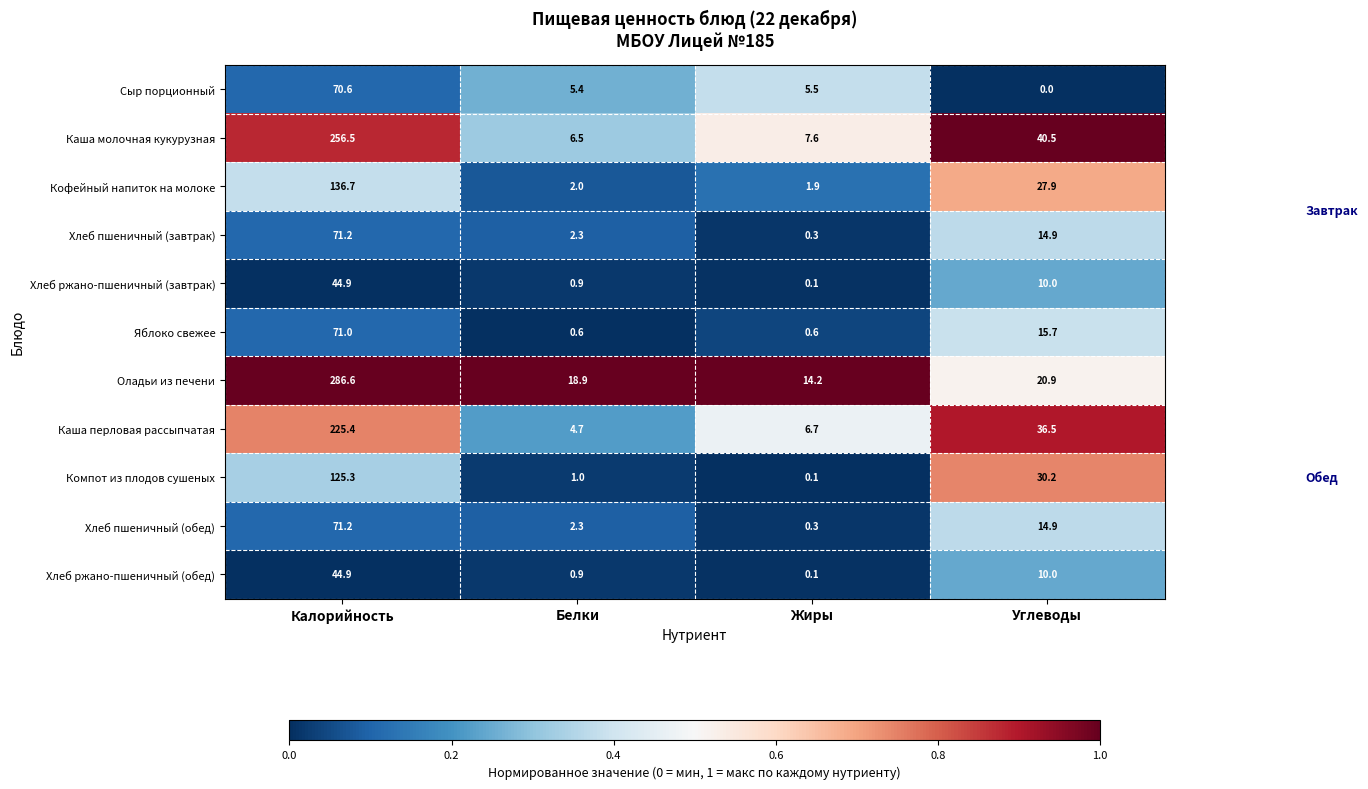

At which category is the sum across all series the highest?

Калорийность